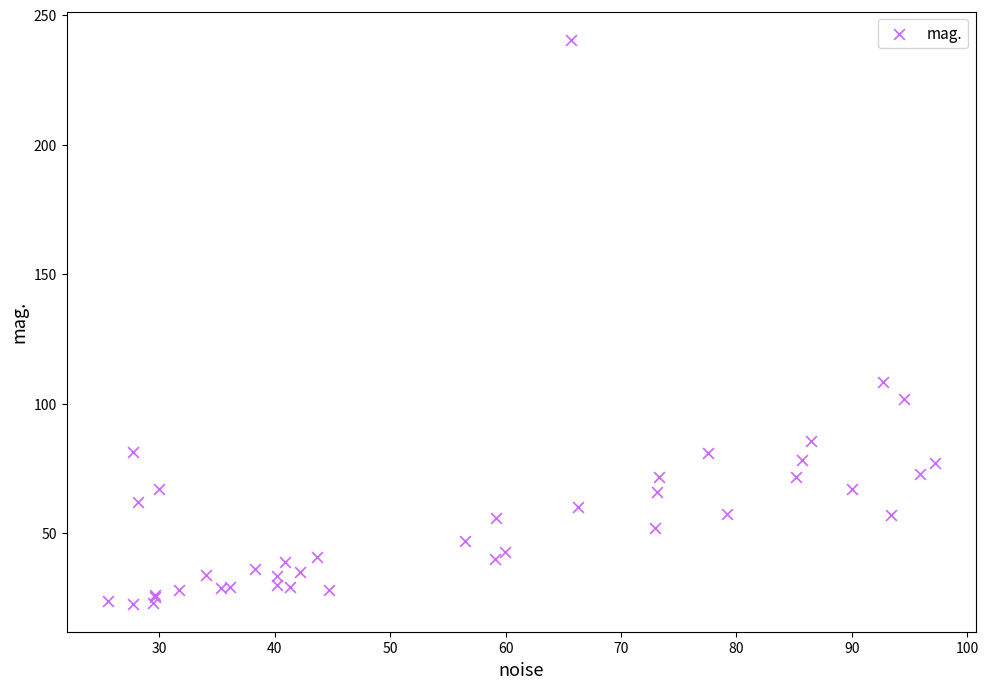

What Y value in the scatter plot is closest to 131?

108.3